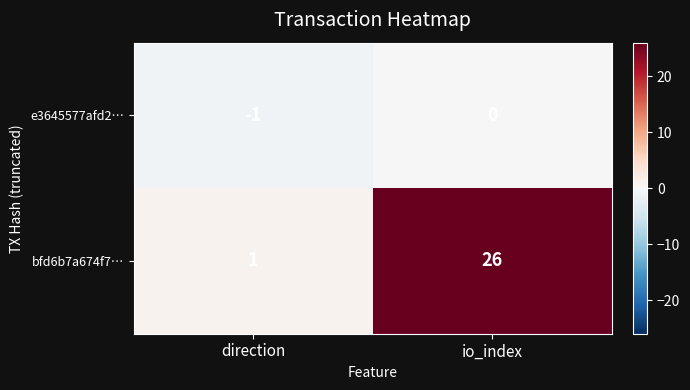

At which category does the chart reach its minimum across all series?

direction